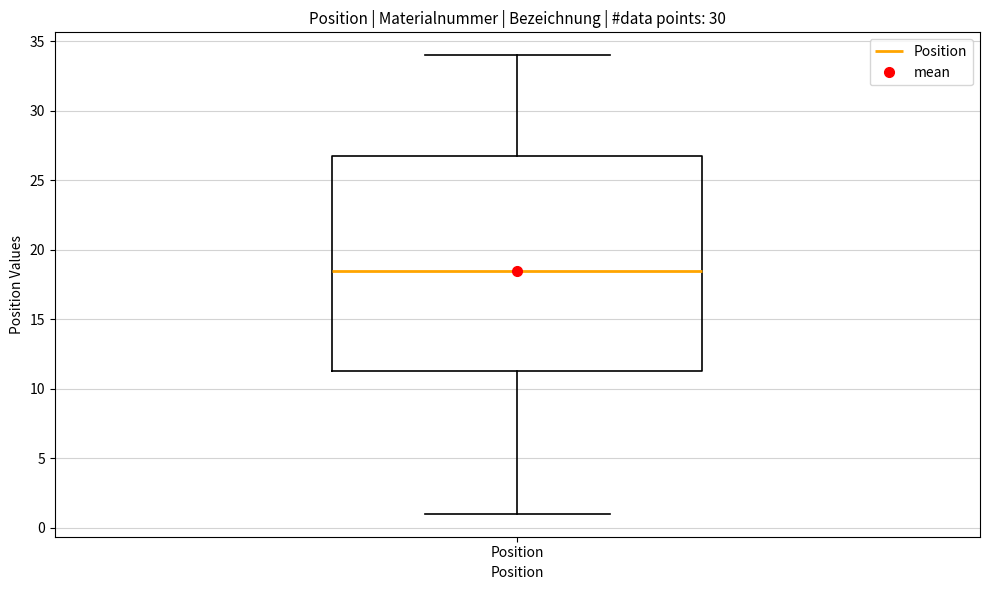

Read this box plot against the y-axis: the position of the median line, the range covered by the box, and the ends of both whiskers. The values are not printed on the chart, so give them approximately, as read against the axis.

median 18.5, box 11.5 to 27.0, whiskers 1.0 to 34.0